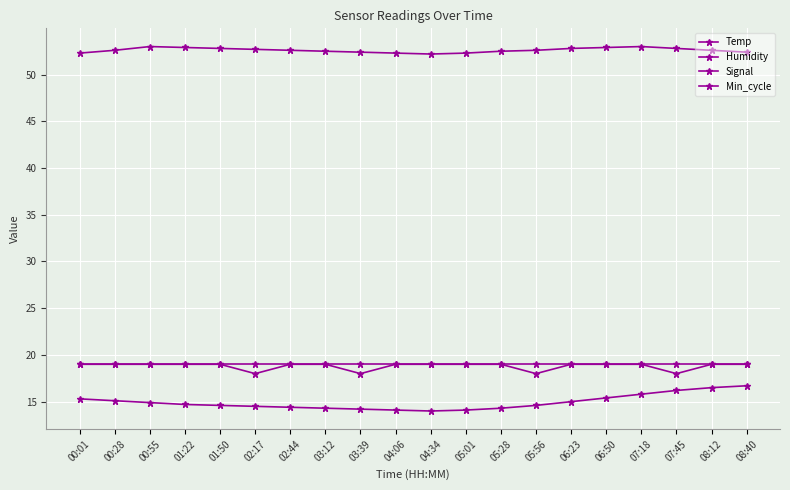

Does the chart have visible grid lines?

Yes